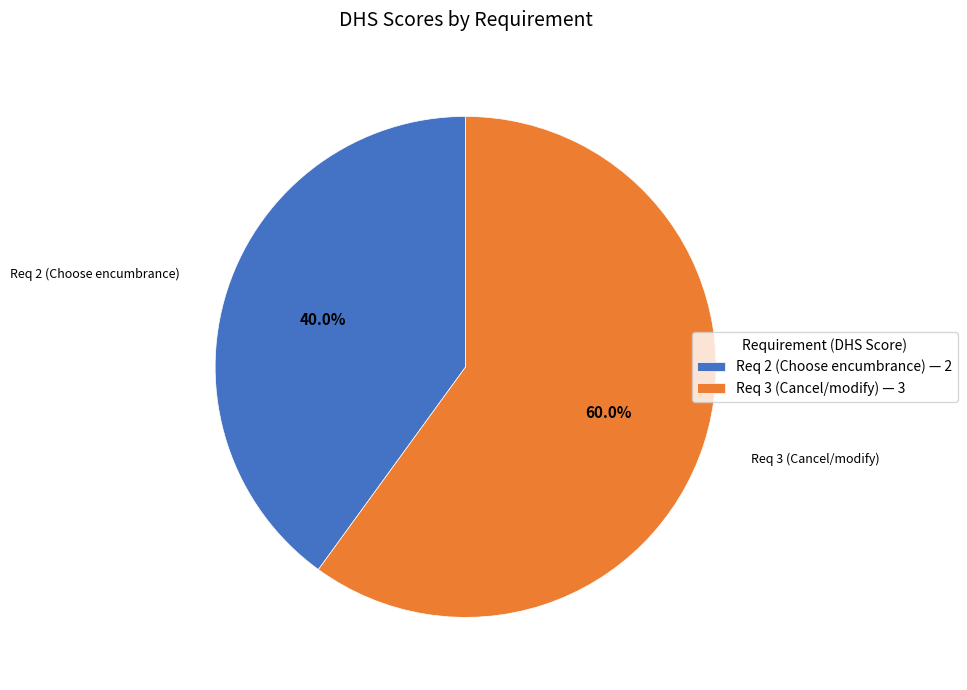

Combined, do Req 3 (Cancel/modify) and Req 2 (Choose encumbrance) account for over 50%?

Yes